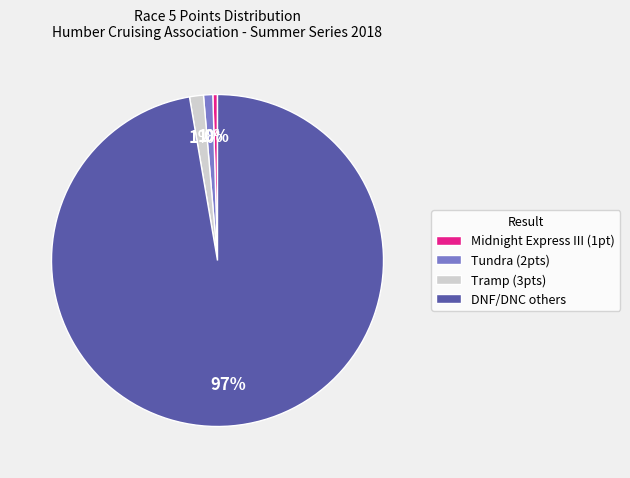

Which category has the biggest portion of the pie?

DNF/DNC others